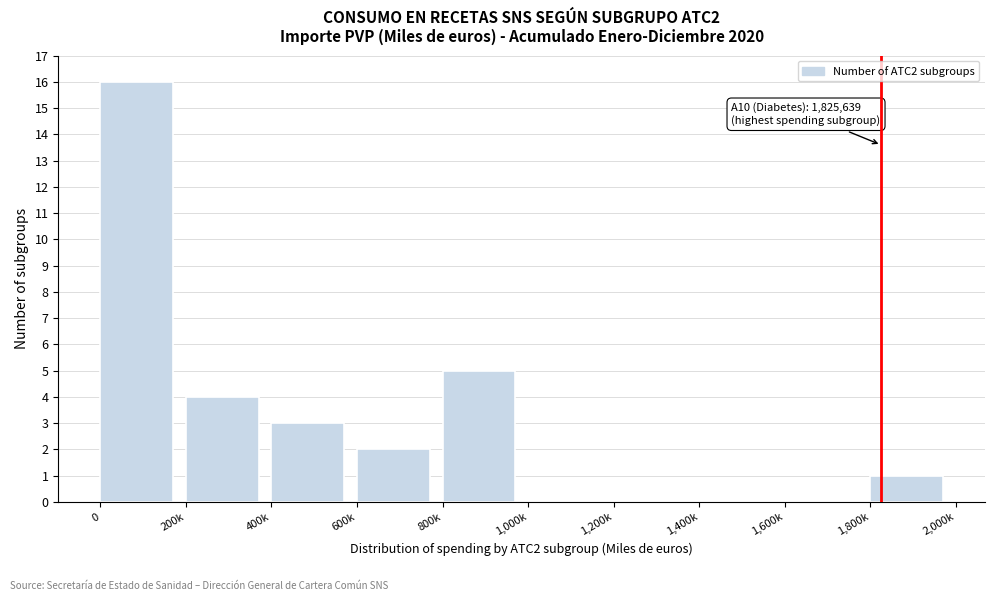

Reading left to right, transcribe all the data shown in this chart.

0=16	200k=4	400k=3	600k=2	800k=5	1,000k=0	1,200k=0	1,400k=0	1,600k=0	1,800k=1